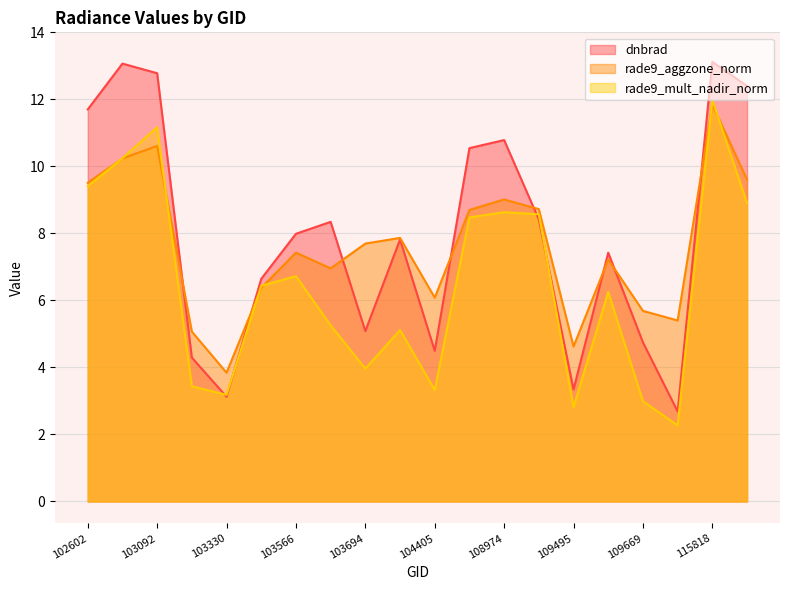

What value does the dnbrad series have at 104522?

10.5